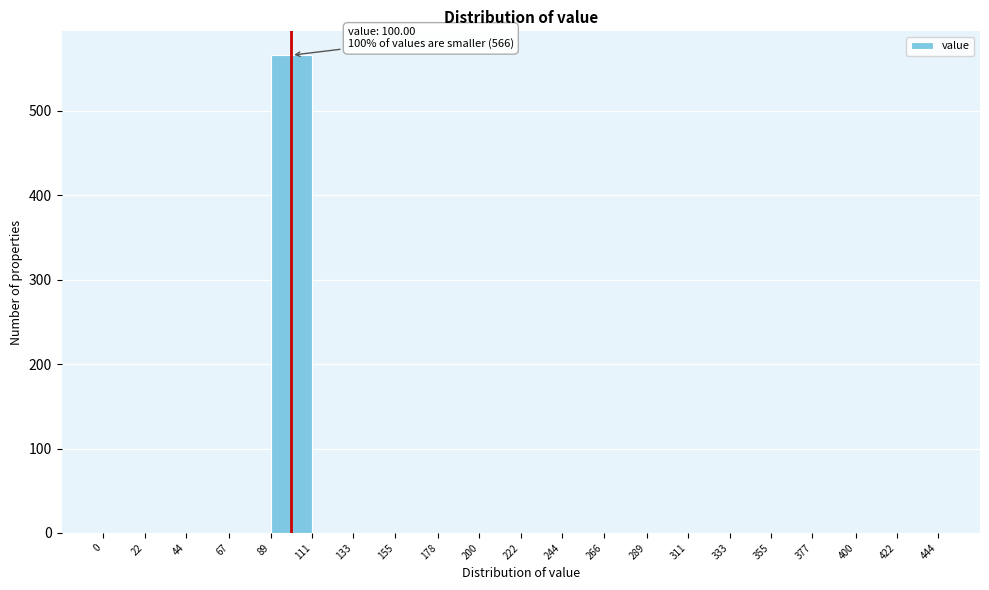

Over which range of the x-axis is the bar tallest?

89 to 111